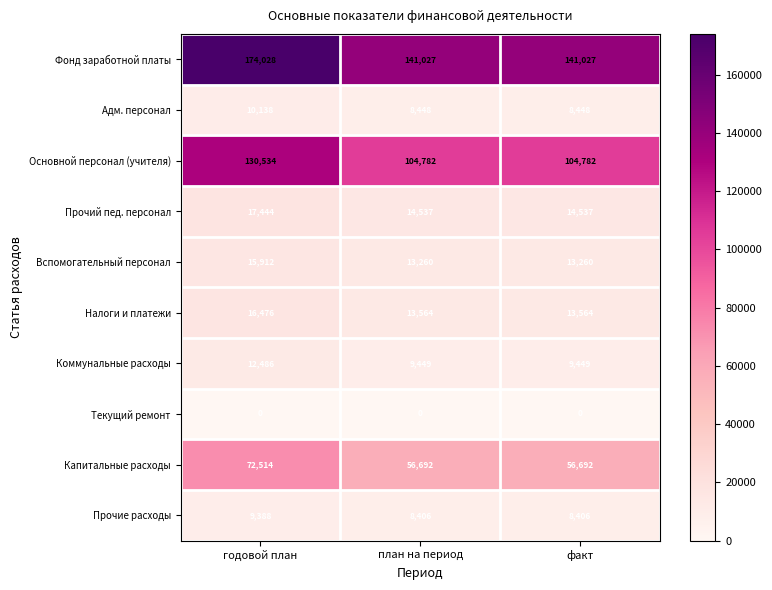

How many data points does each series have?

3